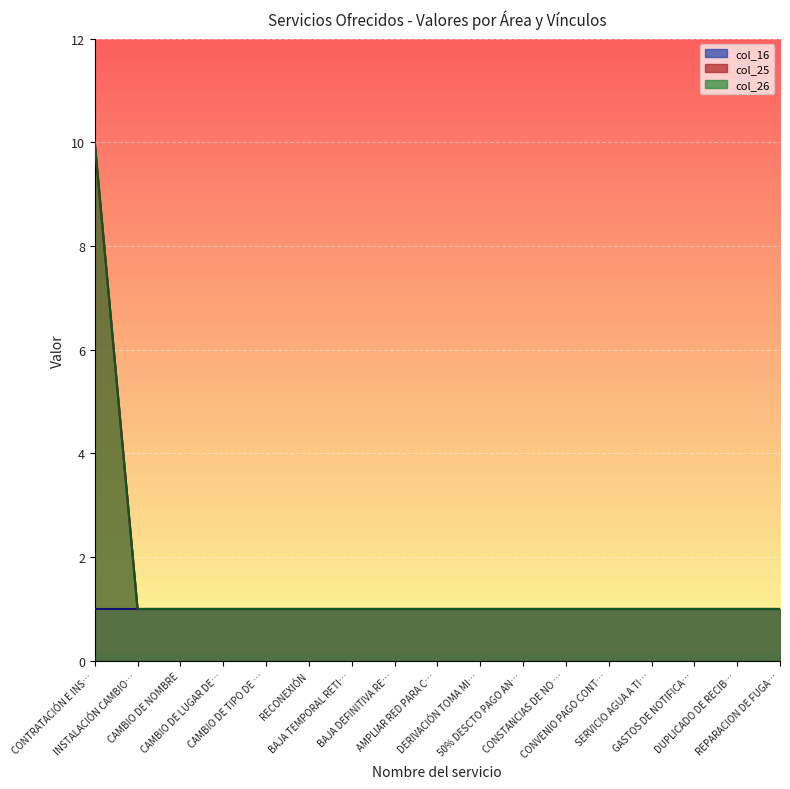

What is the label of the 14th point from the left?

SERVICIO AGUA A TI…